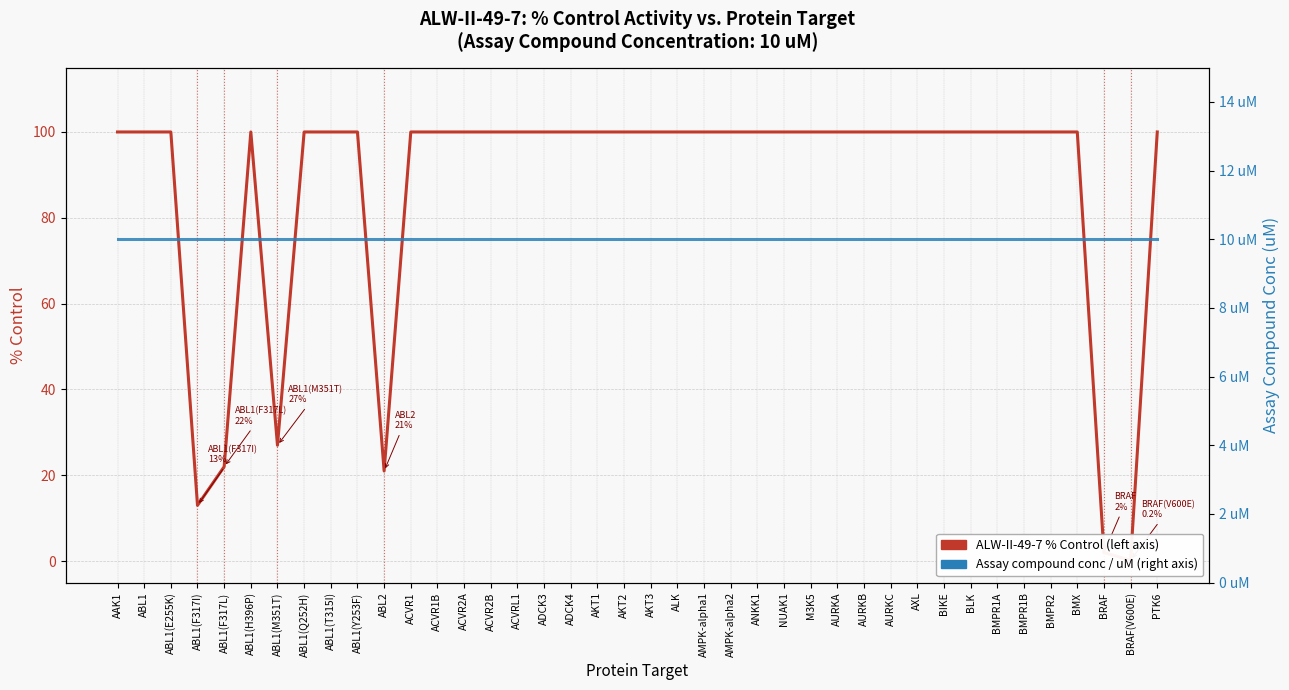

At which category does the chart reach its minimum across all series?

BRAF(V600E)